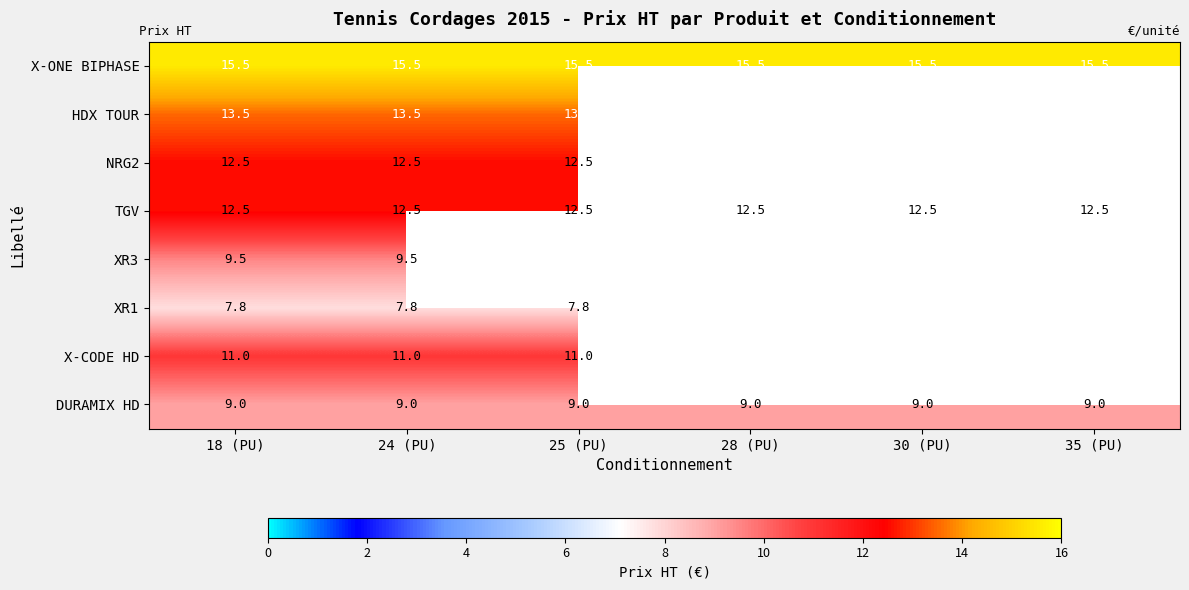

What is the maximum value for TGV?

12.5